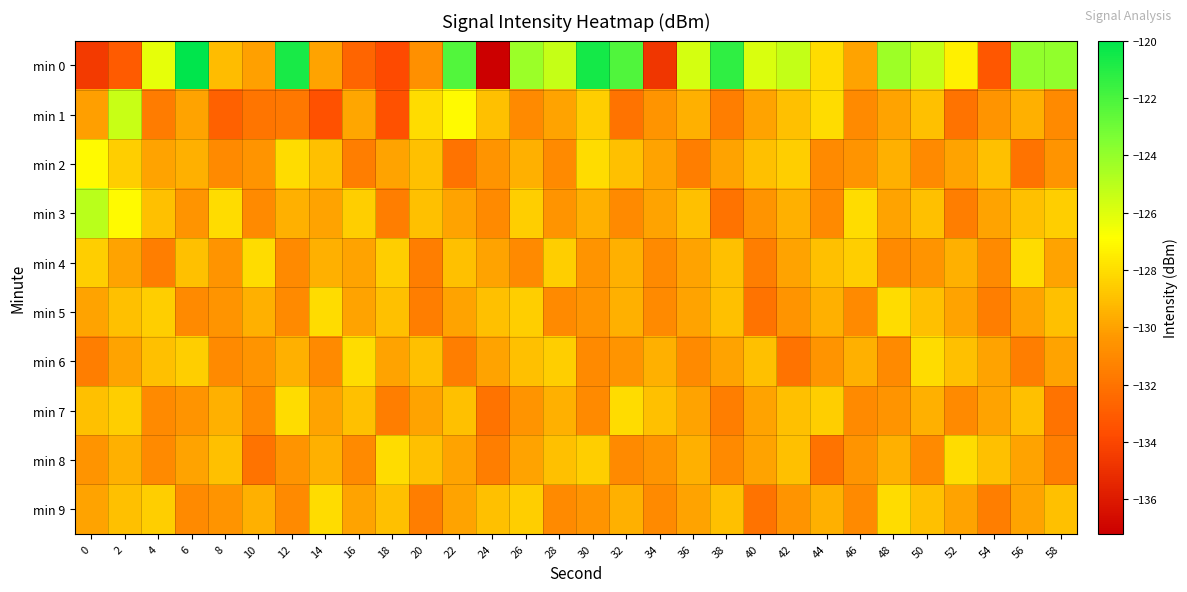

Which series has the widest spread of values?

min 0